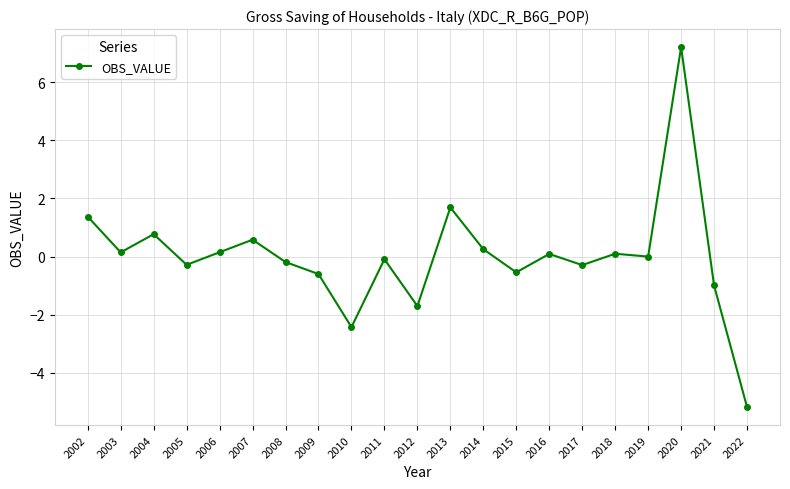

What is the difference between the maximum and minimum values?

12.4